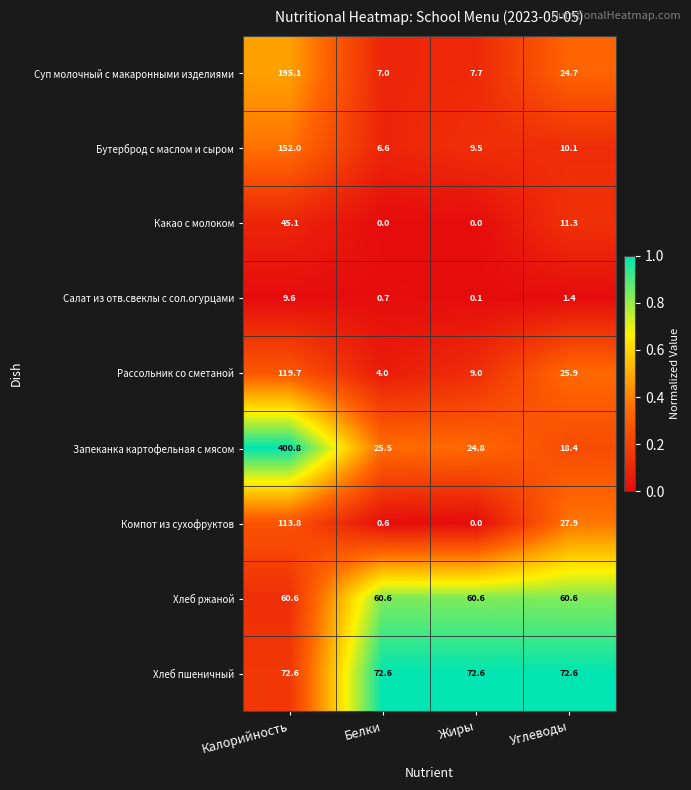

What is the total value across all series at Белки?

177.6